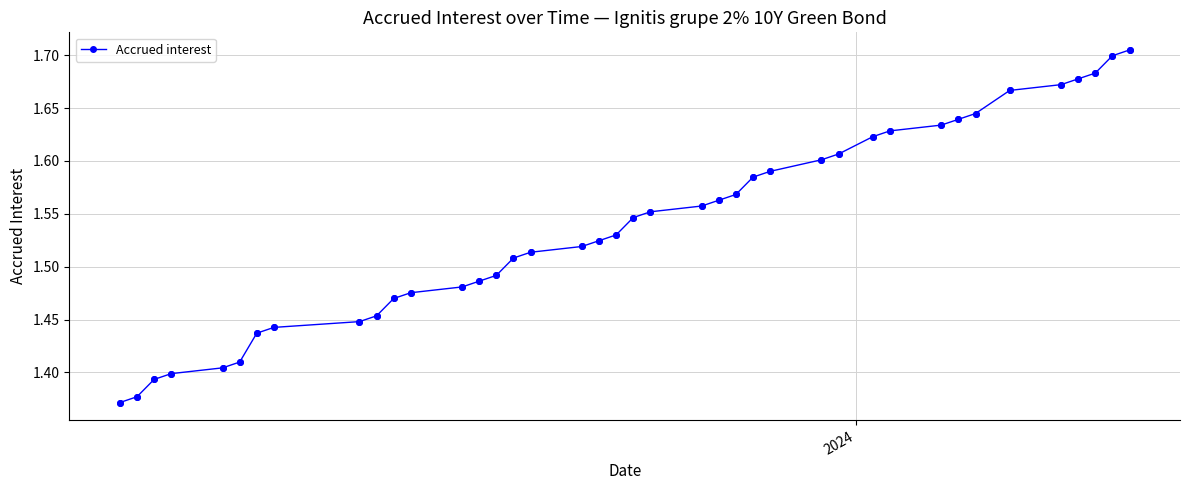

Count the values in the range 1 to 2.

40